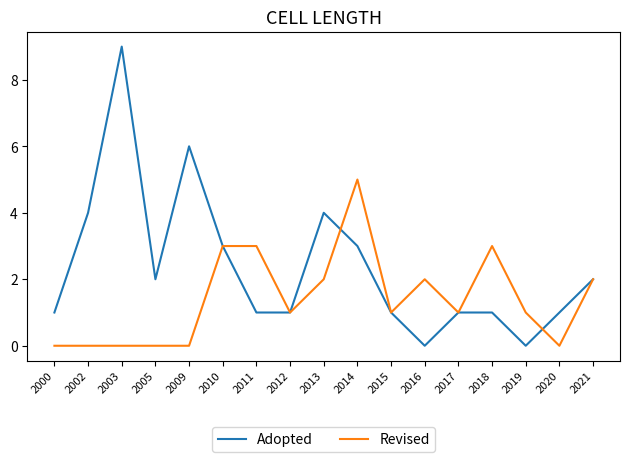

What is the sum of all Adopted values?

40